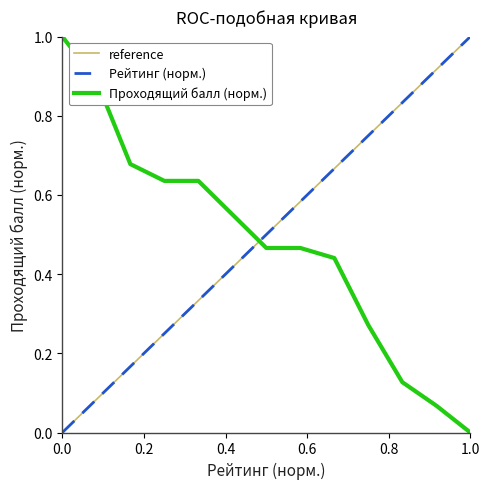

Between which two adjacent categories do Проходящий балл and Рейтинг (norm) first intersect?

6 and 7